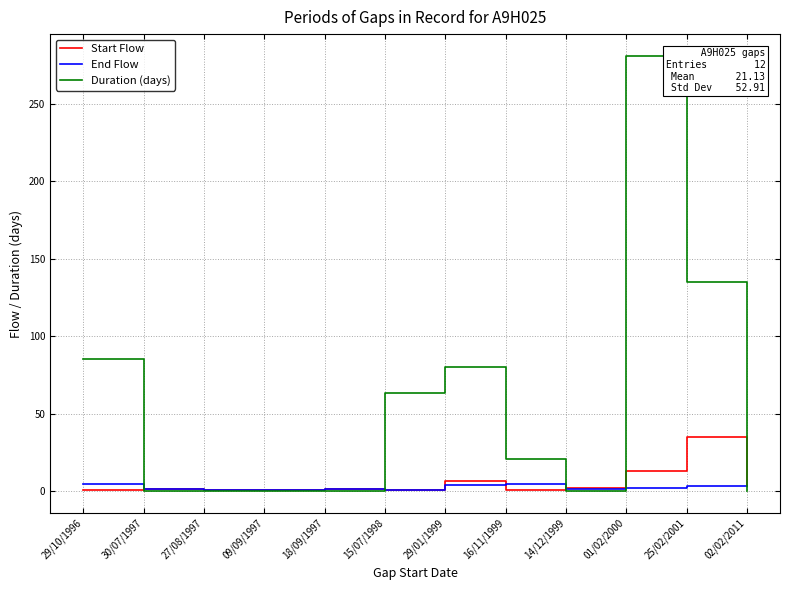

Is the value of End Flow at 16/11/1999 greater than the value of Start Flow at 29/10/1996?

Yes